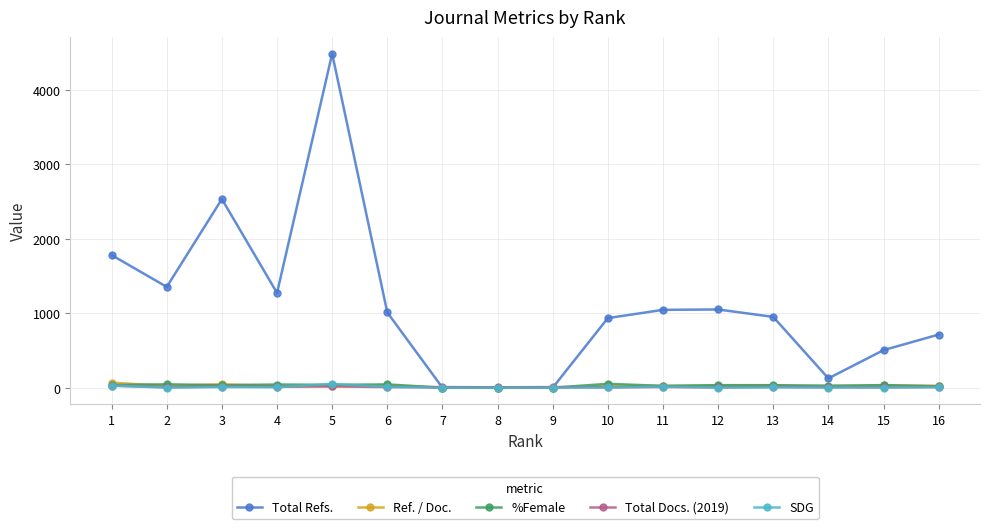

The value of Total Refs. at 5 is 2290.0. True or false?

False